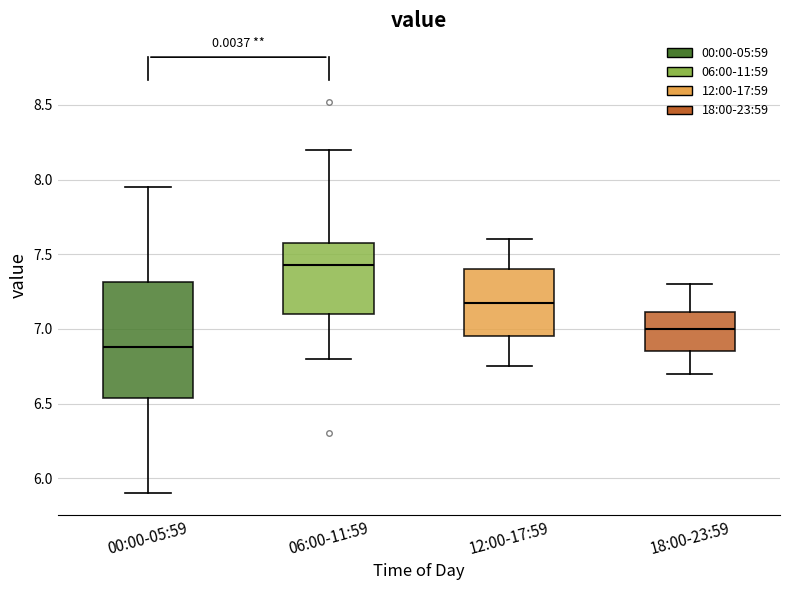

Reading left to right, transcribe this box plot: for each box, give where its median line is, the range the box spans, and where its two whiskers end, as read against the y-axis. The values are not printed on the chart, so give them approximately, as read against the axis.

00:00-05:59: median 6.90, box 6.55 to 7.30, whiskers 5.90 to 7.95
06:00-11:59: median 7.45, box 7.10 to 7.60, whiskers 6.80 to 8.20
12:00-17:59: median 7.20, box 6.95 to 7.40, whiskers 6.75 to 7.60
18:00-23:59: median 7.00, box 6.85 to 7.10, whiskers 6.70 to 7.30